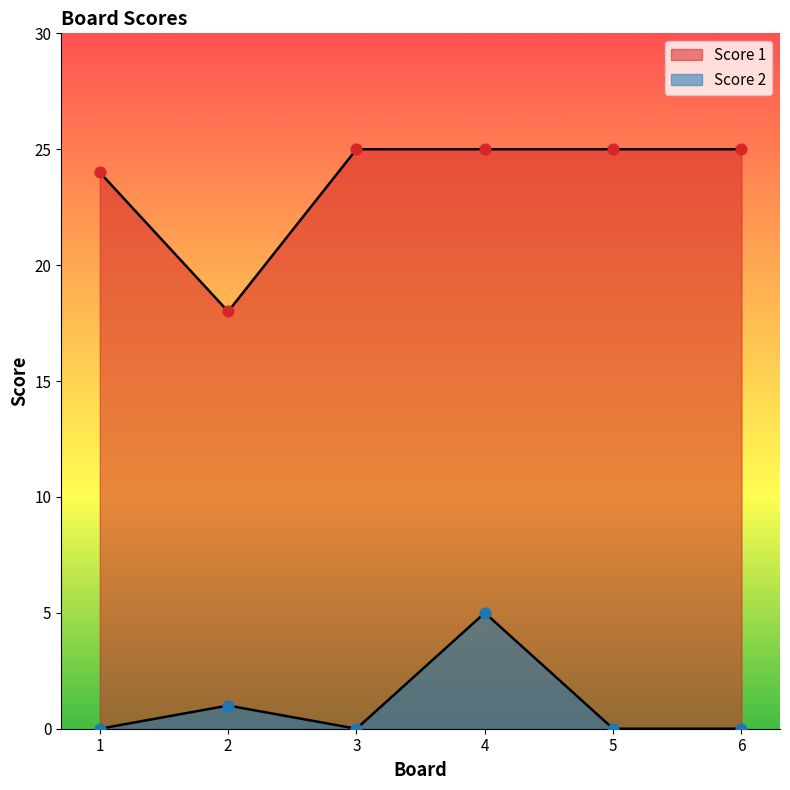

Which series has the largest total across all categories?

Score 1